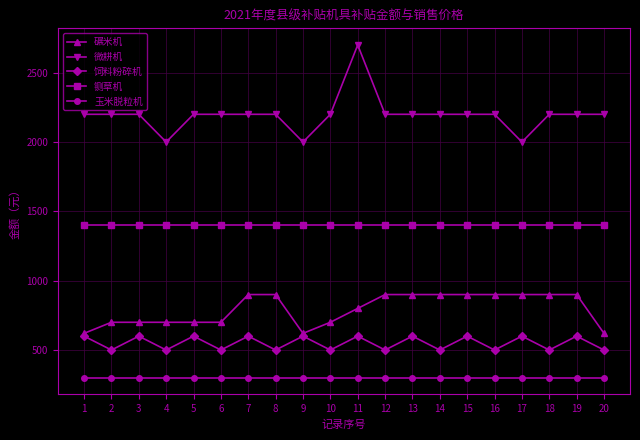

In 饲料粉碎机, how many points are higher than both neighbors (excluding endpoints)?

9